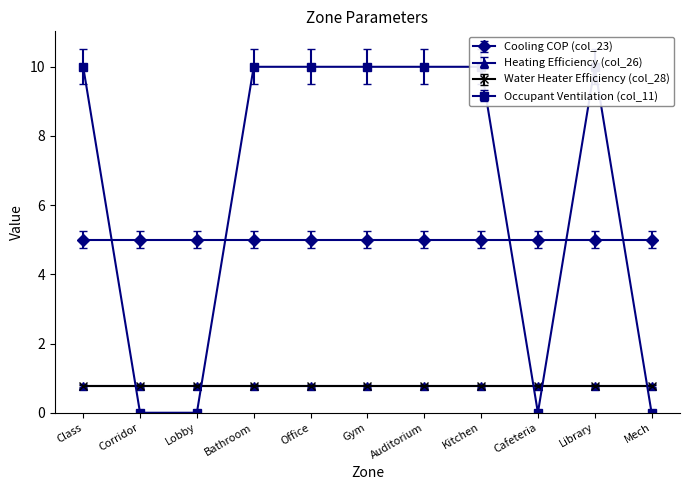

What is the difference between the maximum and minimum values in the Occupant Ventilation (col_11) series?

10.0